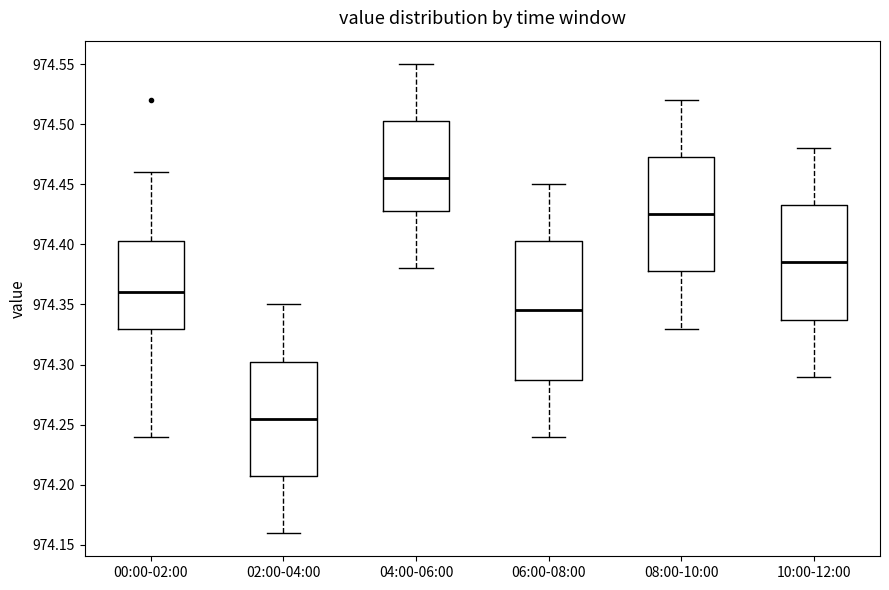

Reading left to right, transcribe this box plot: for each box, give where its median line is, the range the box spans, and where its two whiskers end, as read against the y-axis. The values are not printed on the chart, so give them approximately, as read against the axis.

00:00-02:00: median 974.360, box 974.330 to 974.405, whiskers 974.240 to 974.460
02:00-04:00: median 974.255, box 974.210 to 974.305, whiskers 974.160 to 974.350
04:00-06:00: median 974.455, box 974.430 to 974.505, whiskers 974.380 to 974.550
06:00-08:00: median 974.345, box 974.290 to 974.405, whiskers 974.240 to 974.450
08:00-10:00: median 974.425, box 974.380 to 974.475, whiskers 974.330 to 974.520
10:00-12:00: median 974.385, box 974.340 to 974.435, whiskers 974.290 to 974.480